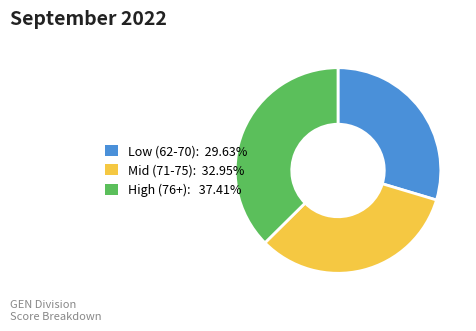

Is the sum of High (76+): 37.41% and Low (62-70): 29.63% greater than half?

Yes